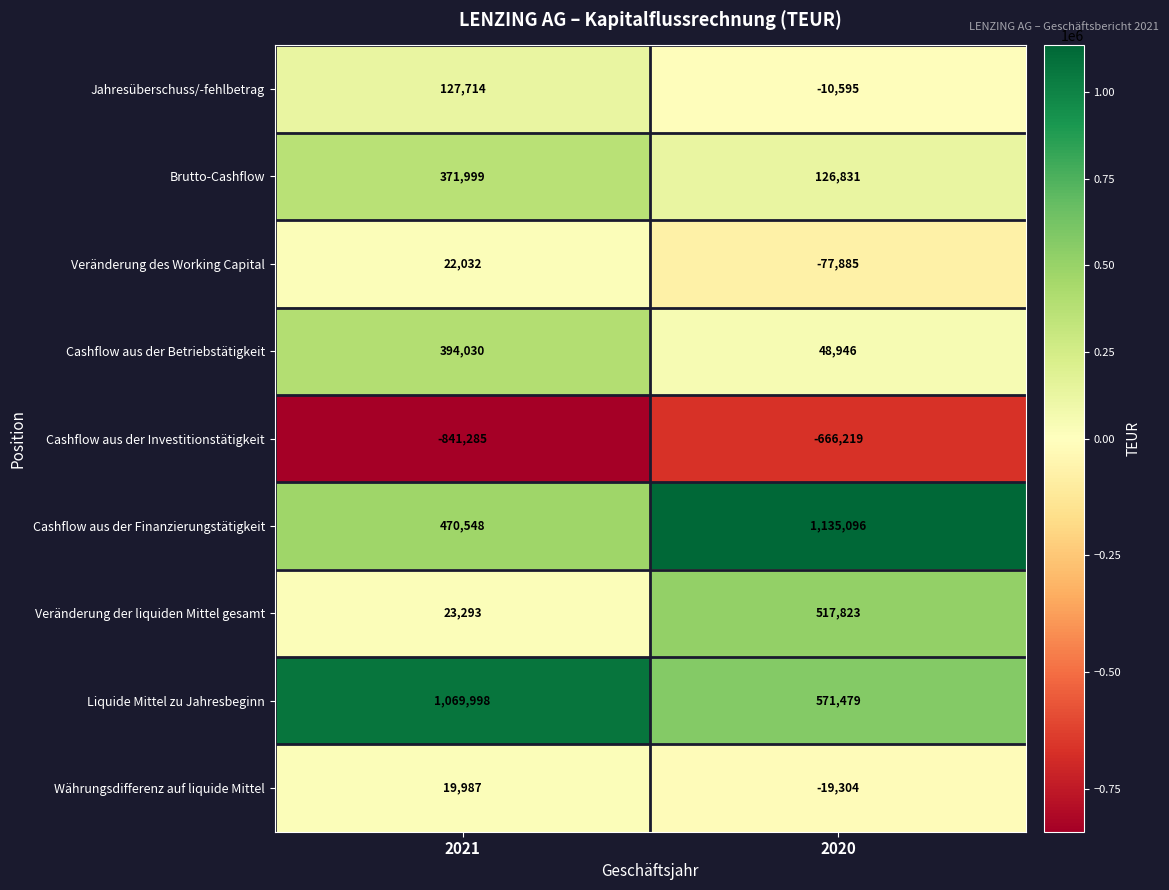

Rank the series at 2021 from highest to lowest value.

Liquide Mittel zu Jahresbeginn, Cashflow aus der Finanzierungstätigkeit, Cashflow aus der Betriebstätigkeit, Brutto-Cashflow, Jahresüberschuss/-fehlbetrag, Veränderung der liquiden Mittel gesamt, Veränderung des Working Capital, Währungsdifferenz auf liquide Mittel, Cashflow aus der Investitionstätigkeit